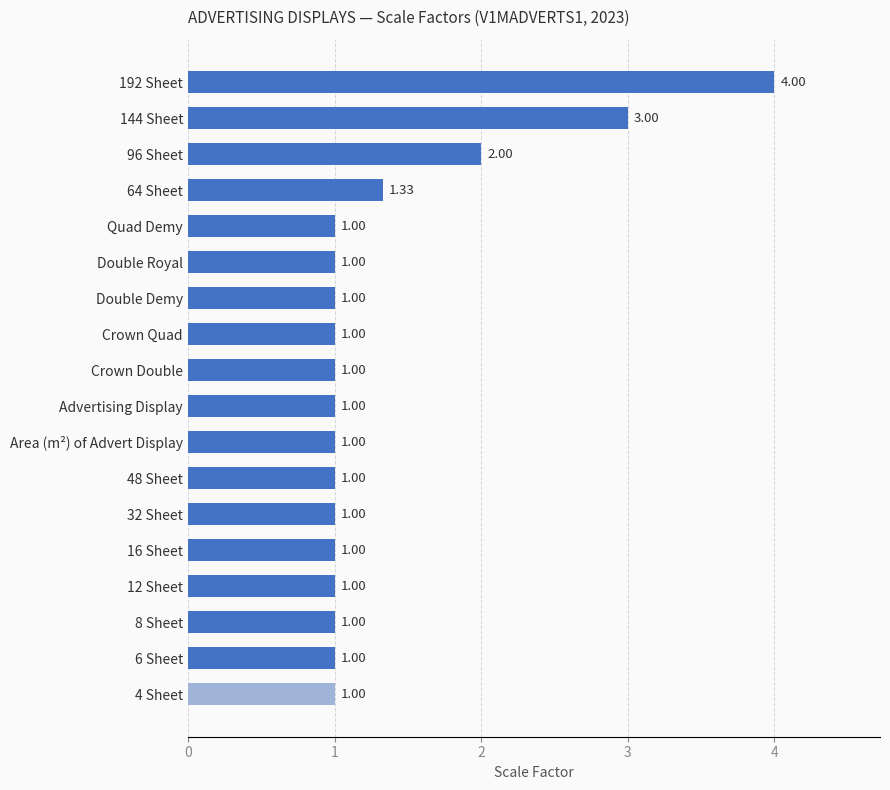

What is the ratio of the value at Crown Quad to the value at 6 Sheet?

1.0